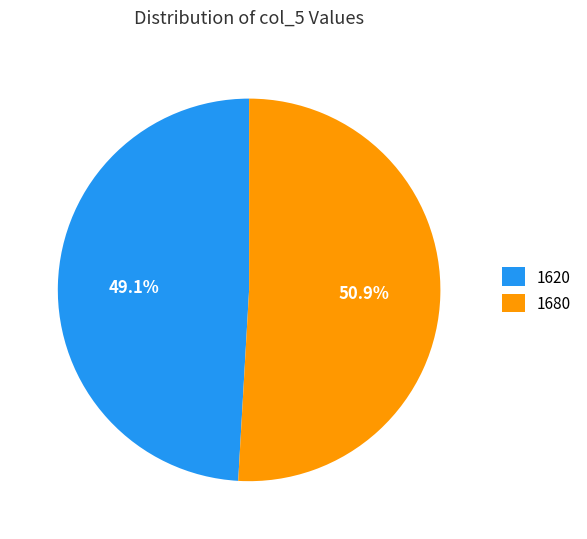

What percentage is the 1620 slice, to the nearest percent?

49%